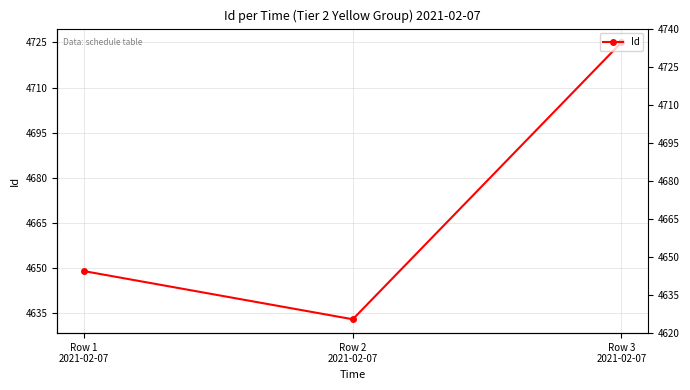

Count the number of data series in this chart.

1